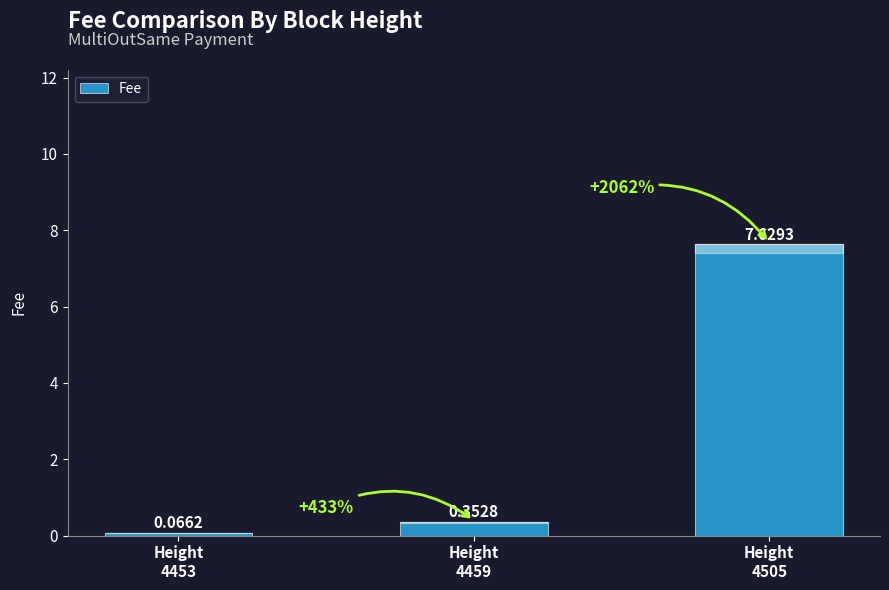

At which category does the chart reach its minimum across all series?

Height
4453